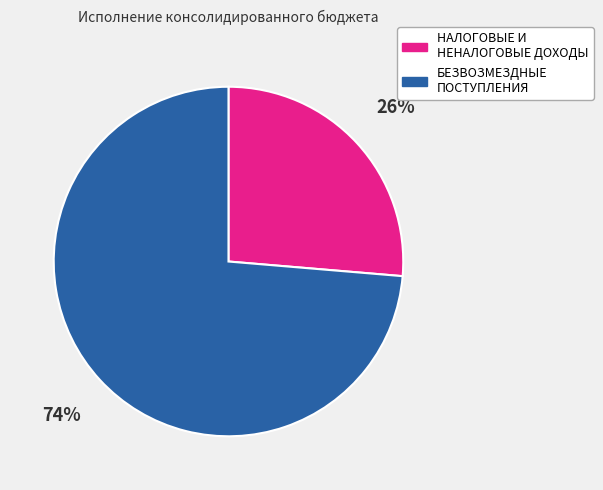

How many segments does this pie chart have?

2